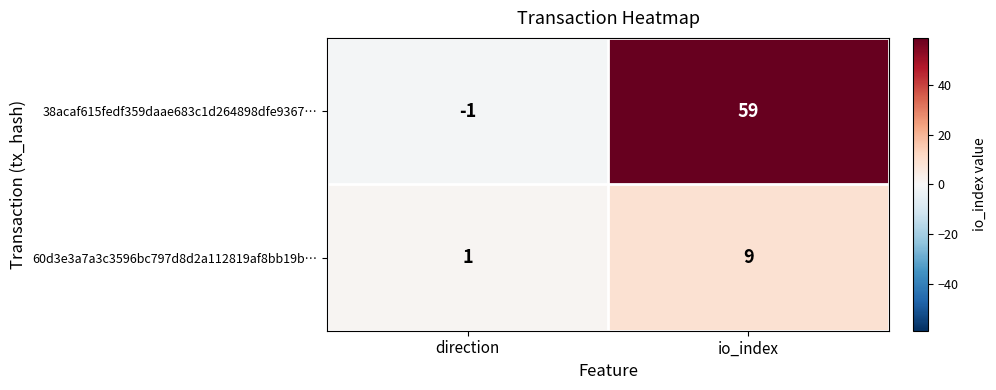

What is the sum of all 38acaf615fedf359daae683c1d264898dfe9367… values?

58